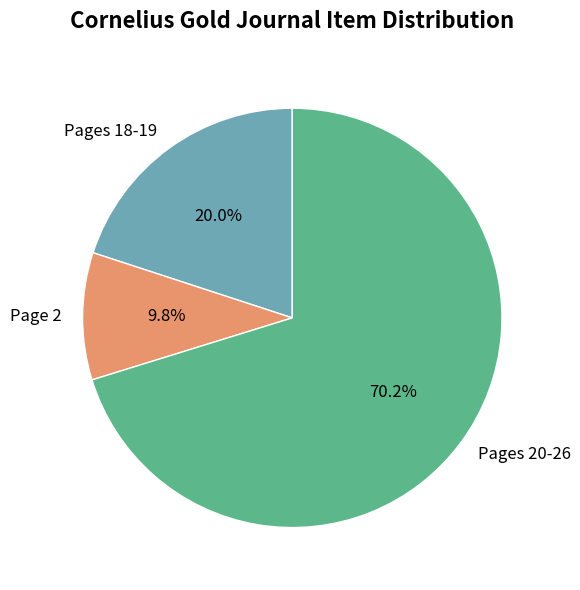

What is the smallest slice in the pie chart?

Page 2